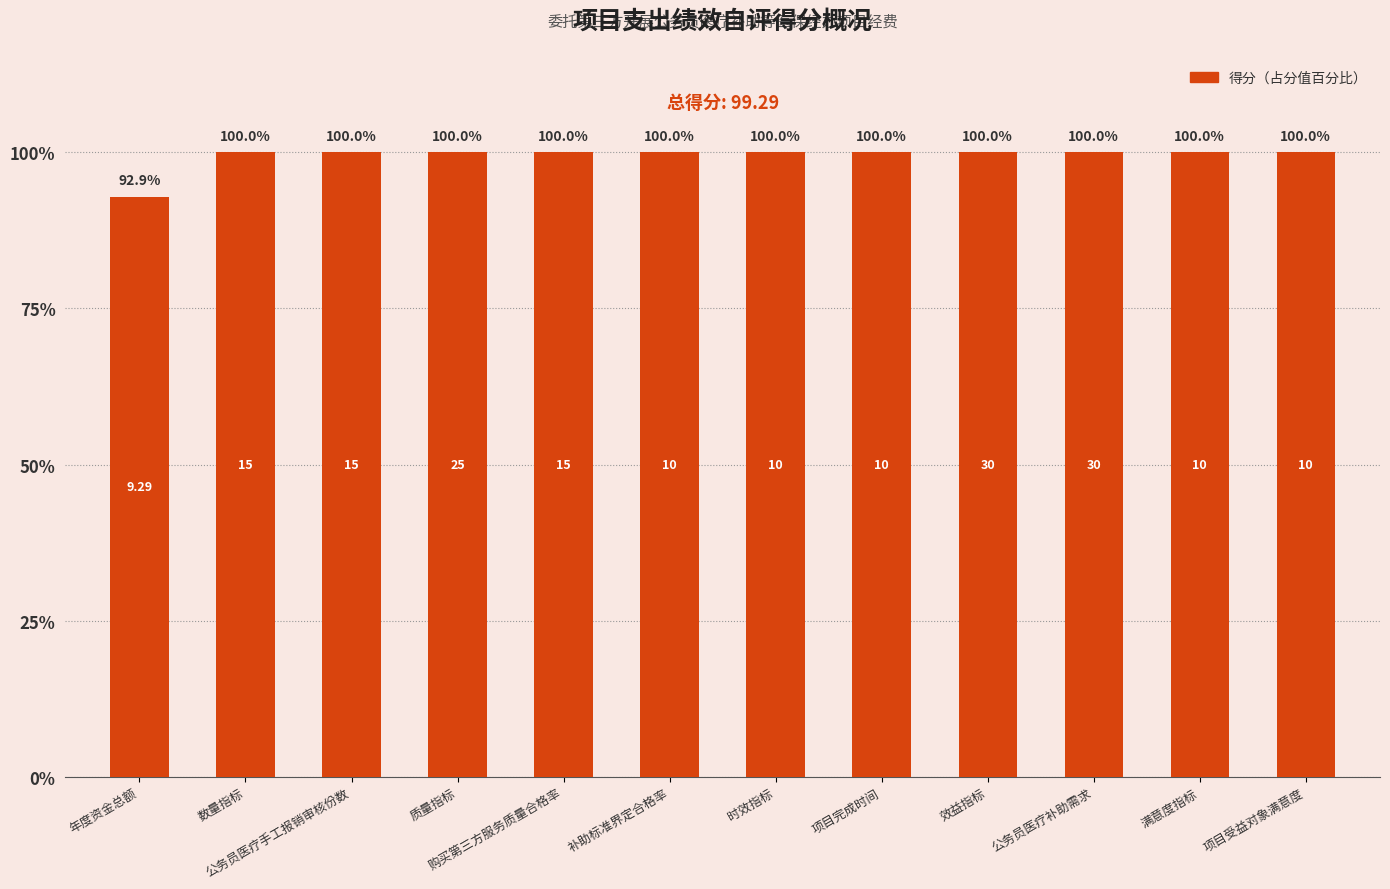

How many data points does each series have?

12